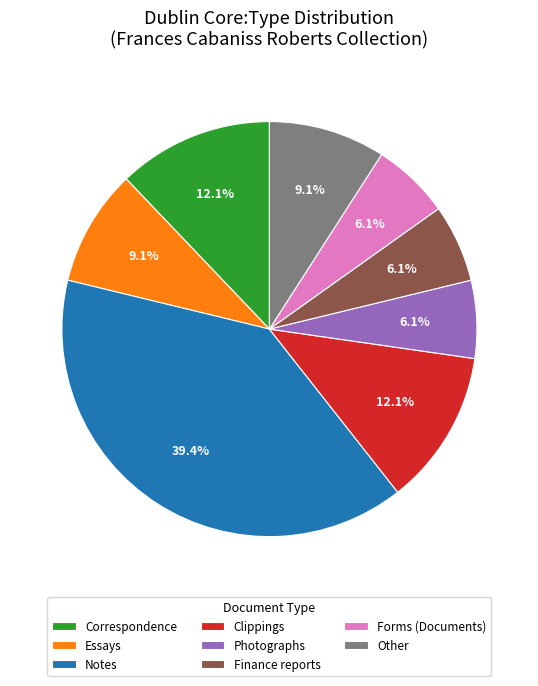

Which has a higher value, Notes or Essays?

Notes